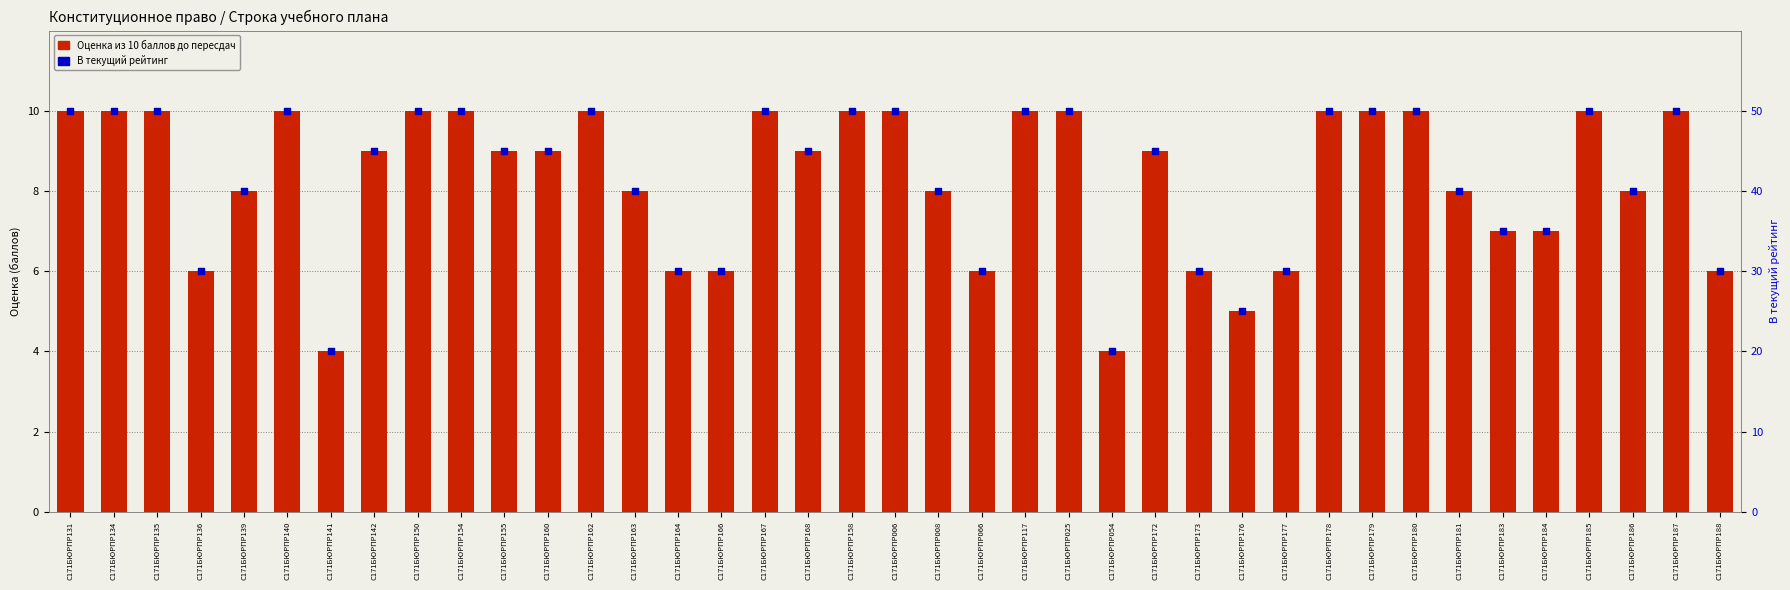

Which series reaches the minimum Y coordinate?

Оценка из 10 баллов до пересдач